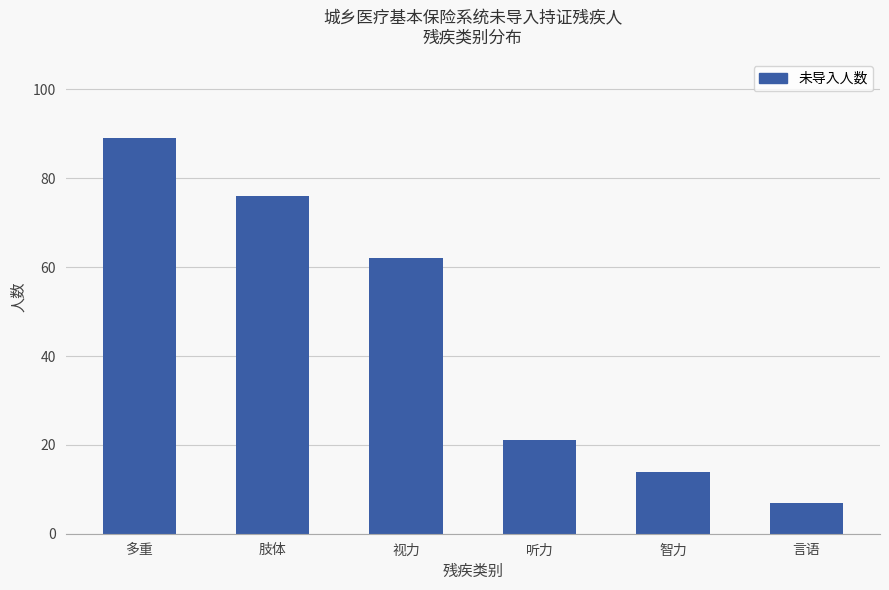

How many values are below 62?

3